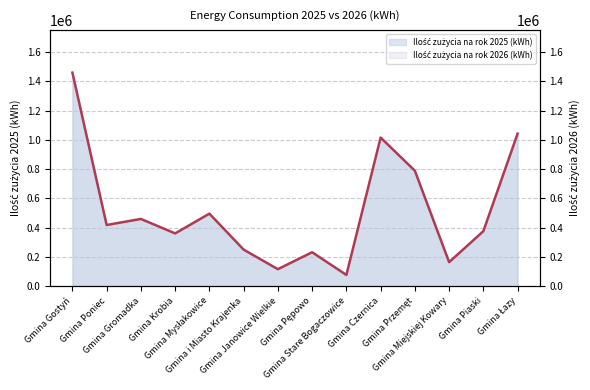

List the labels in order of value, largest first.

Gmina Gostyń, Gmina Łazy, Gmina Czernica, Gmina Przemęt, Gmina Mysłakowice, Gmina Gromadka, Gmina Poniec, Gmina Piaski, Gmina Krobia, Gmina i Miasto Krajenka, Gmina Pępowo, Gmina Miejskiej Kowary, Gmina Janowice Wielkie, Gmina Stare Bogaczowice